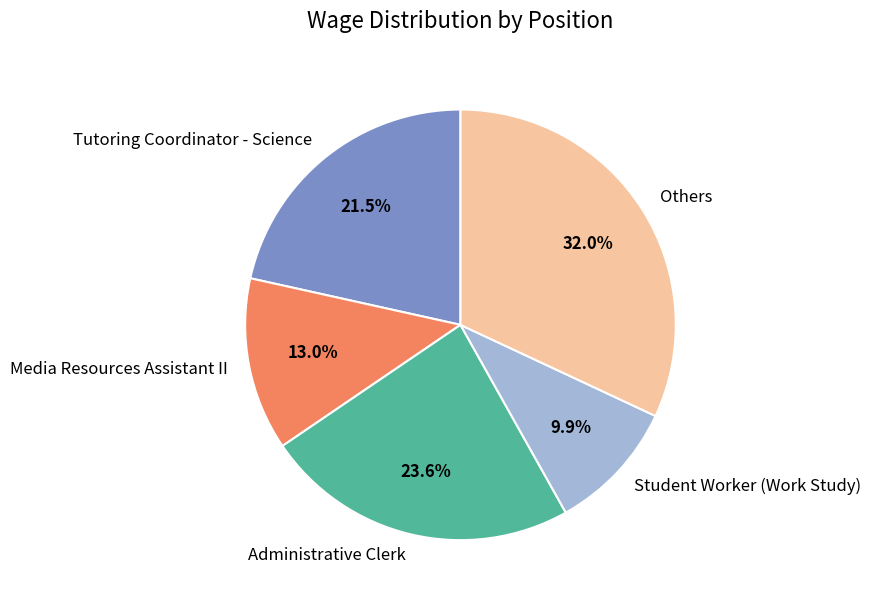

Does Tutoring Coordinator - Science represent more than half of the total?

No